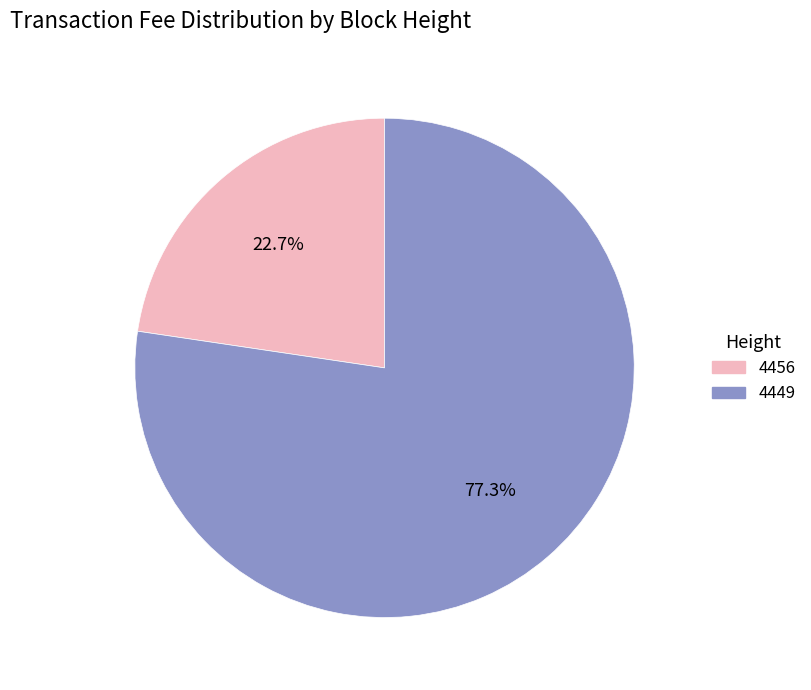

Approximately how many times larger is the value at 4456 compared to 4449?

0.3